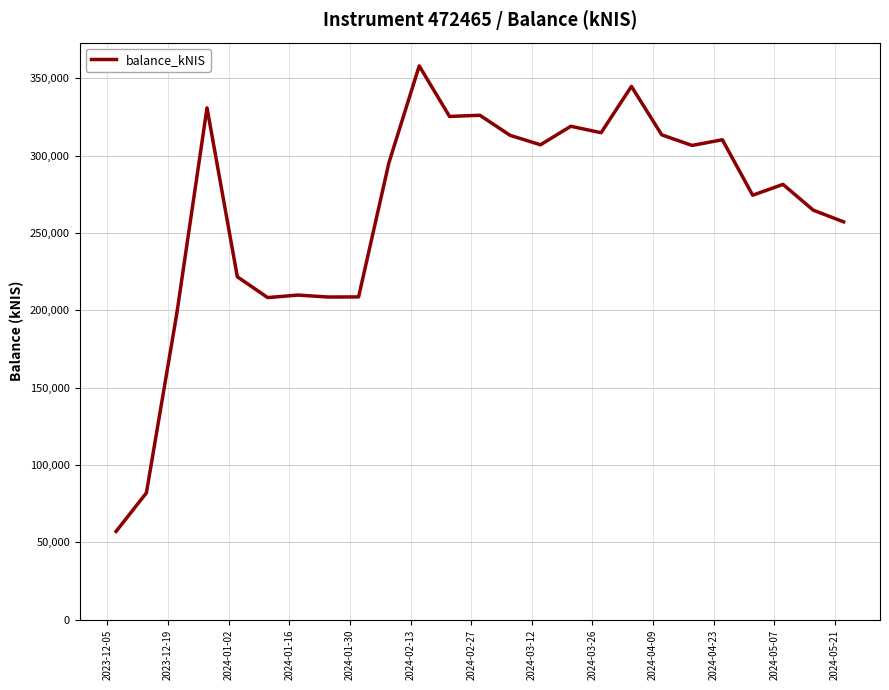

Does the chart have visible grid lines?

Yes